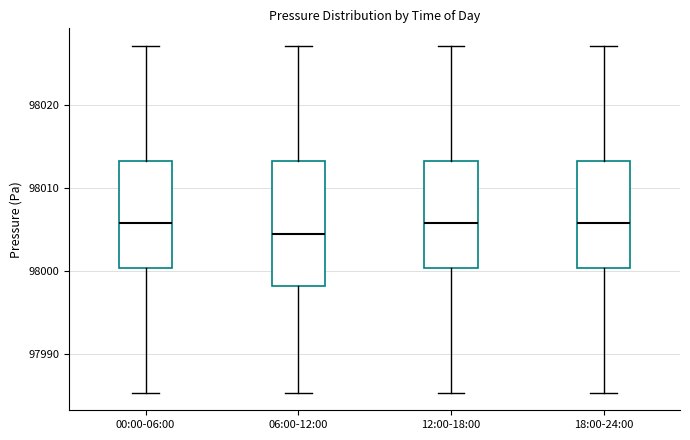

Reading left to right, read every box against the y-axis: the position of its median line, the range the box covers, and the ends of its whiskers. The values are not printed on the chart, so give them approximately, as read against the axis.

00:00-06:00: median 98006, box 98000 to 98013, whiskers 97985 to 98027
06:00-12:00: median 98004, box 97998 to 98013, whiskers 97985 to 98027
12:00-18:00: median 98006, box 98000 to 98013, whiskers 97985 to 98027
18:00-24:00: median 98006, box 98000 to 98013, whiskers 97985 to 98027